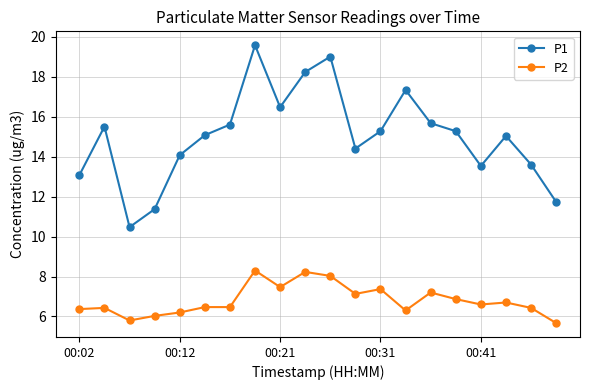

What is the value of the P1 point at the 7th from the left?

15.6